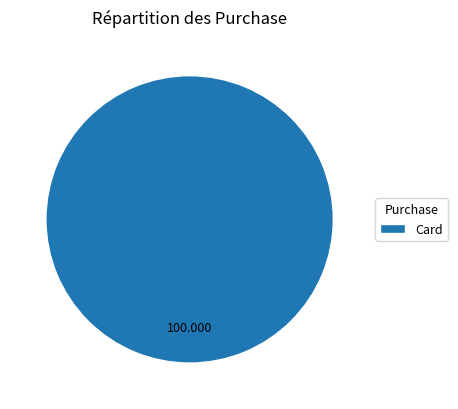

How many segments does this pie chart have?

1